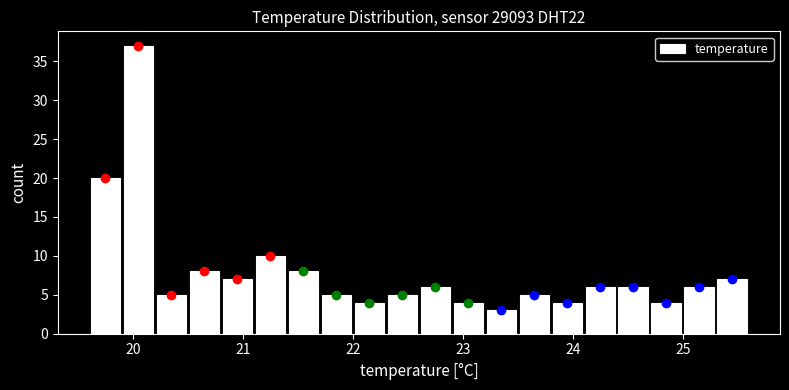

Read against the x-axis, roughly where is the centre of the tallest bar?

20.1